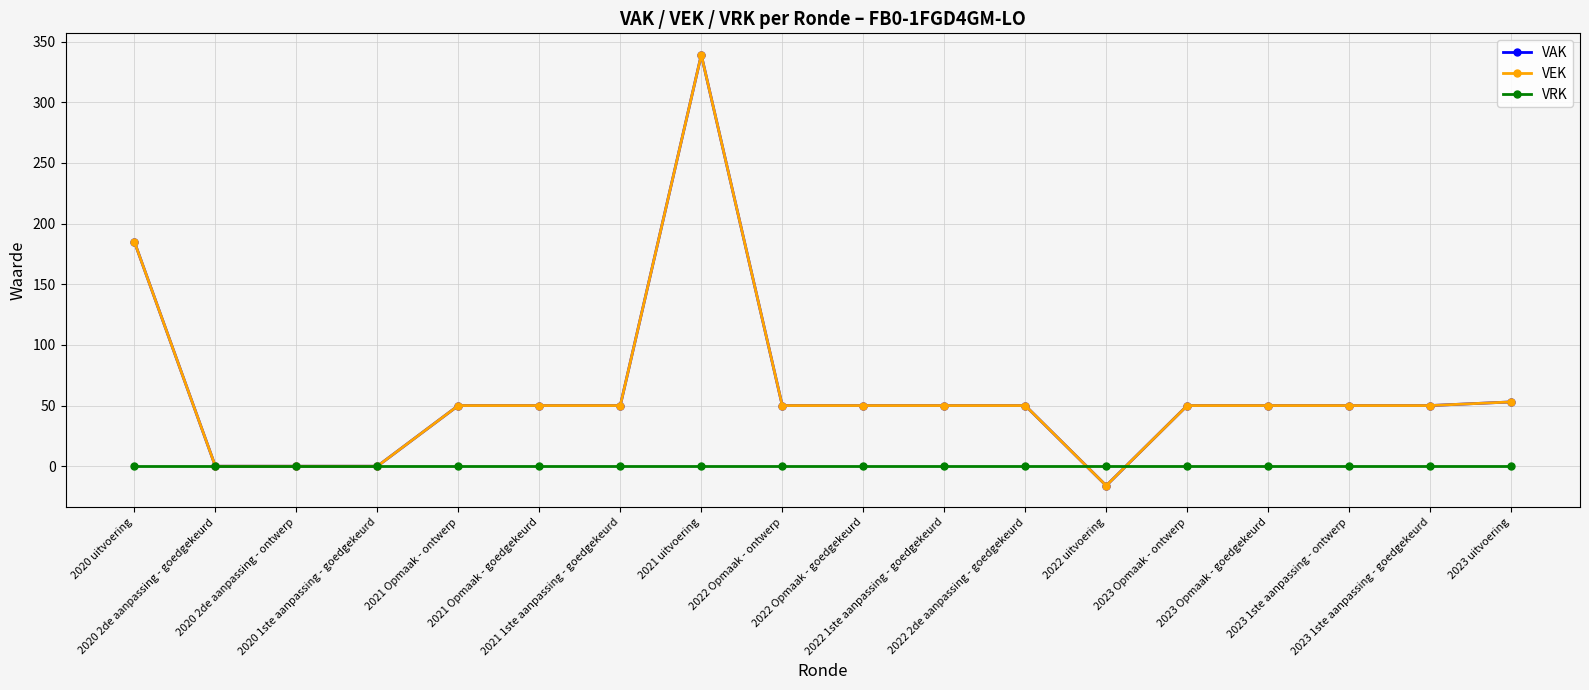

Which series has the widest spread of values?

VAK